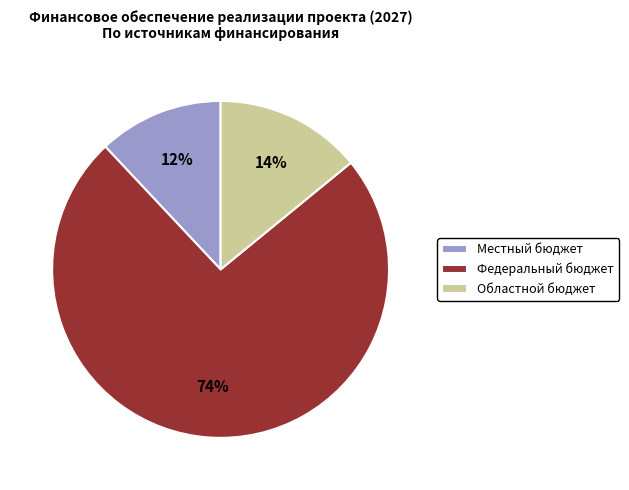

Rank the categories by value from lowest to highest.

Местный бюджет, Областной бюджет, Федеральный бюджет